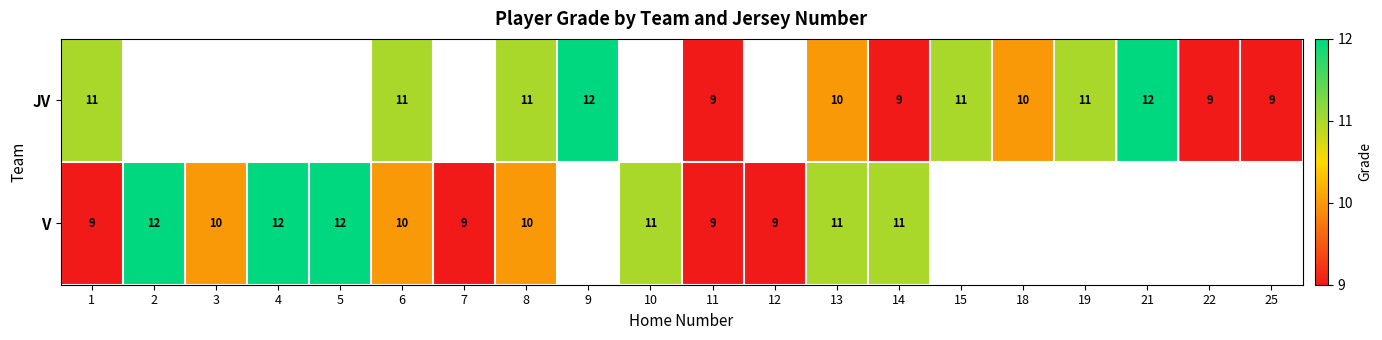

What is the maximum value shown in the chart?

12.0